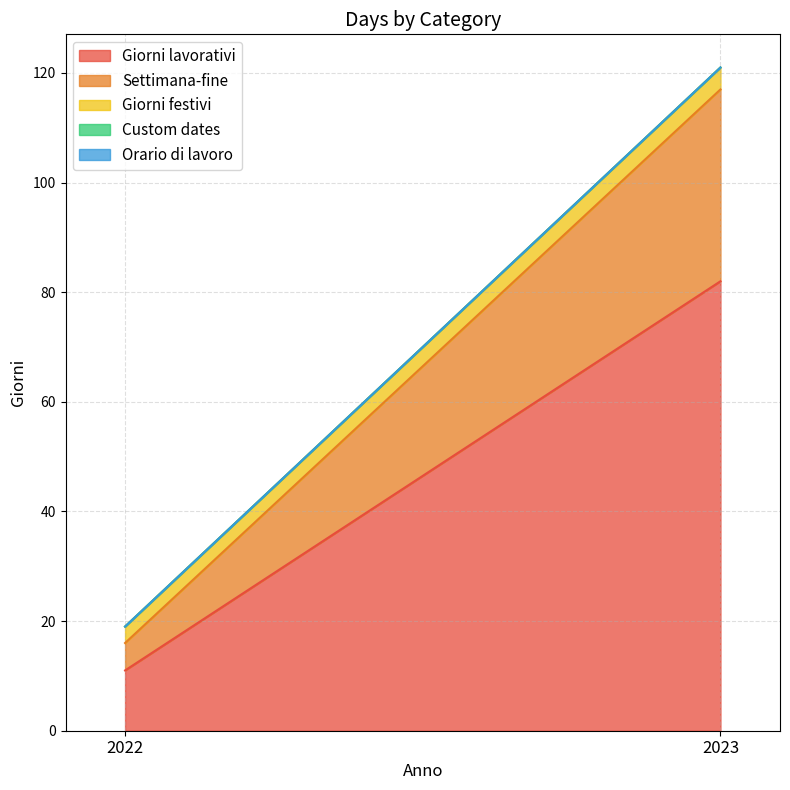

List the labels in order of Giorni lavorativi value, largest first.

2023, 2022